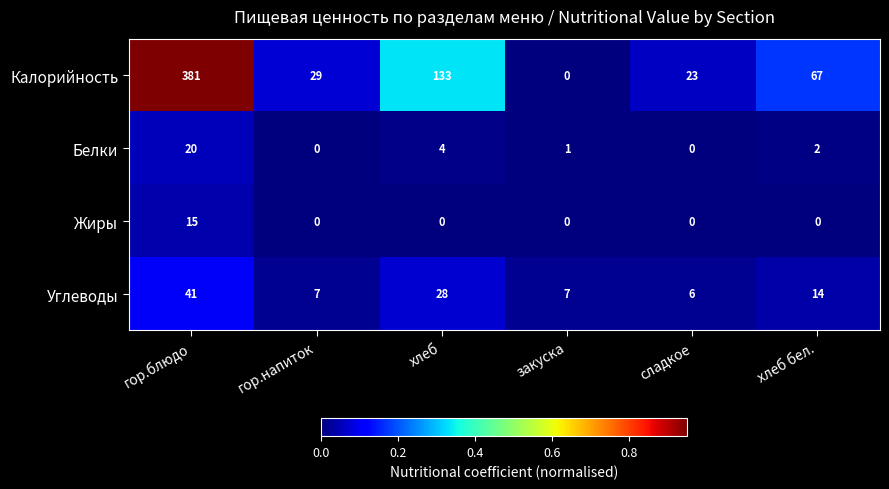

The value of Белки at хлеб is 4. True or false?

True